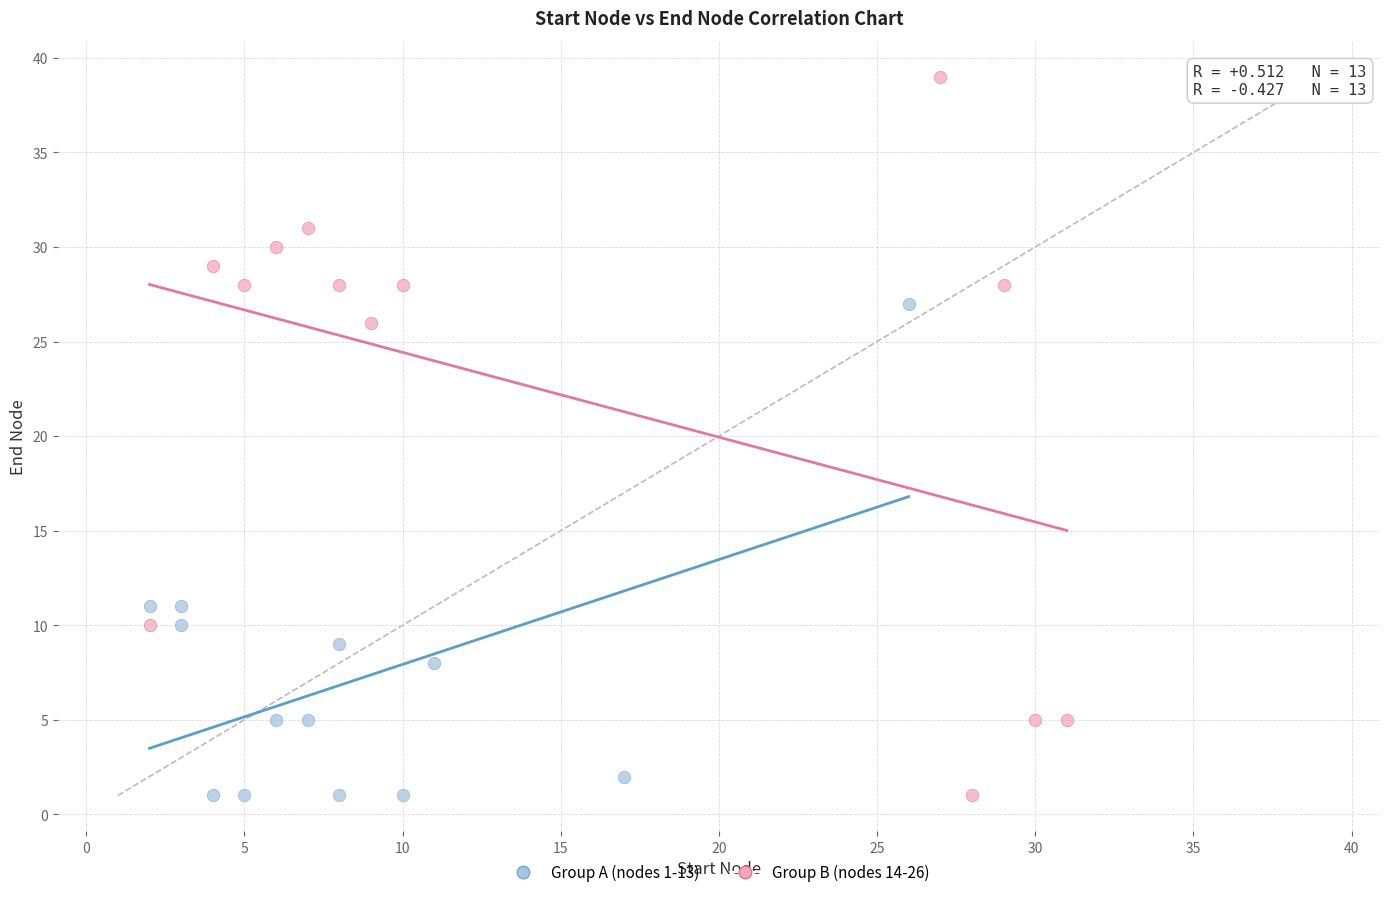

Which series reaches the maximum Y coordinate?

Group B (nodes 14-26)